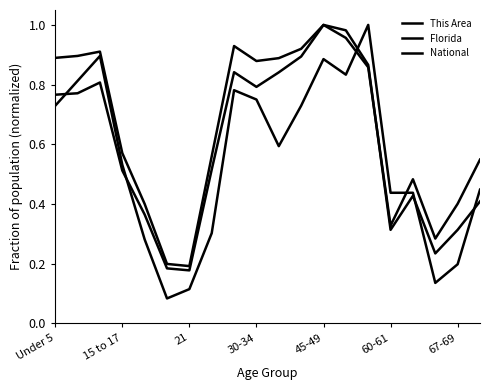

Is this an area chart (filled region under the line)?

No